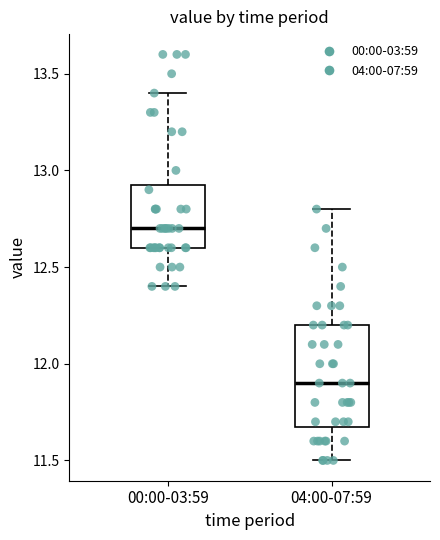

Reading left to right, transcribe this box plot: for each box, give where its median line is, the range the box spans, and where its two whiskers end, as read against the y-axis. The values are not printed on the chart, so give them approximately, as read against the axis.

00:00-03:59: median 12.70, box 12.60 to 12.95, whiskers 12.40 to 13.40
04:00-07:59: median 11.90, box 11.70 to 12.20, whiskers 11.50 to 12.80